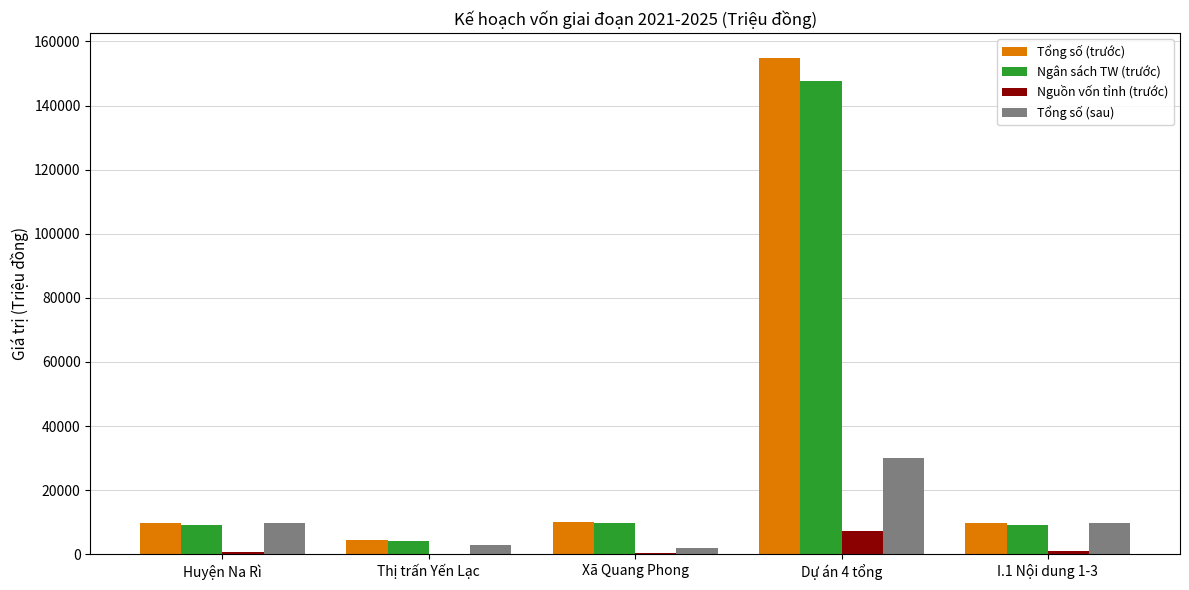

How many series are shown in this chart?

4